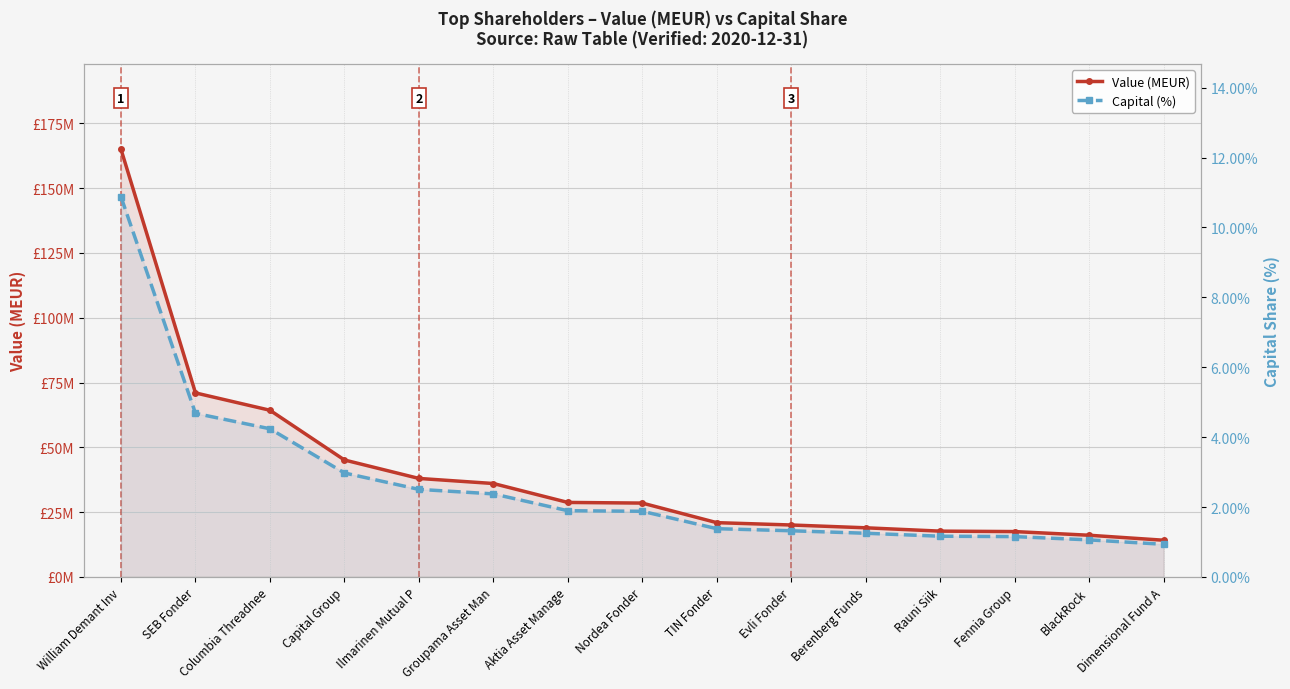

The Value (MEUR) series shows 17.7 at Rauni Siik. True or false?

True